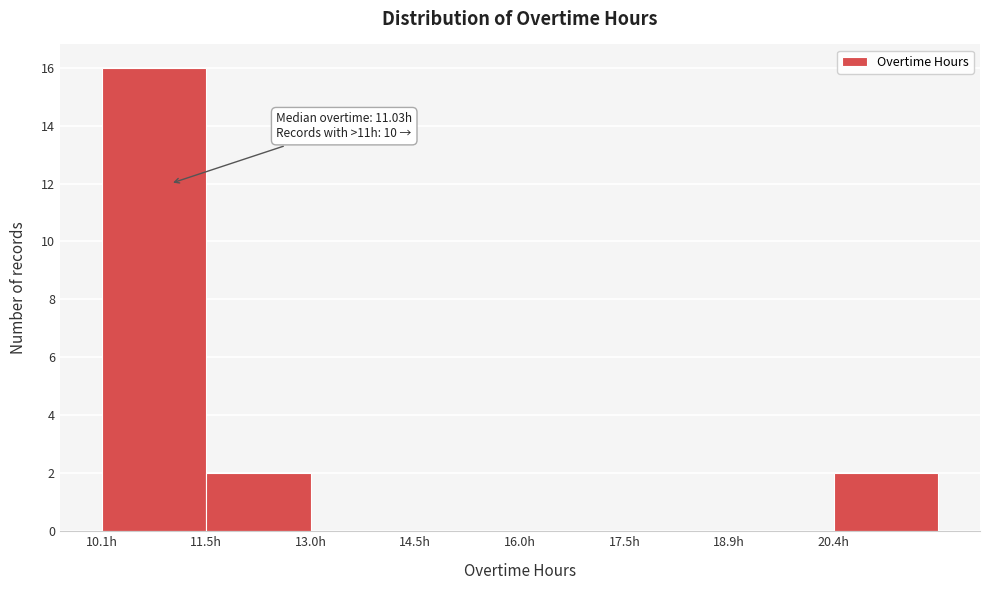

Which range on the x-axis has the tallest bar?

10.0 to 11.6